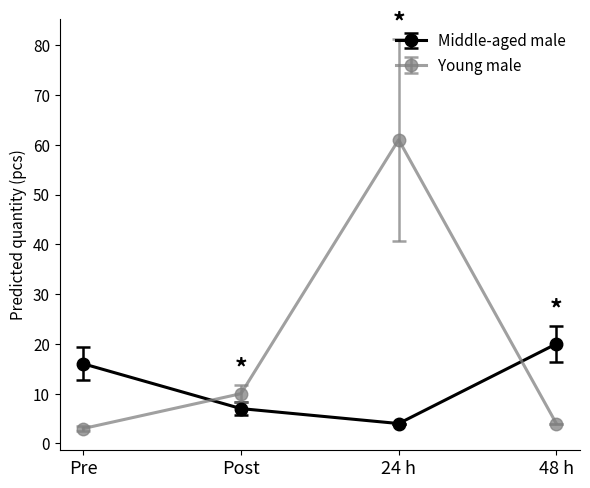

True or false: Young male has a value of 3 at Pre.

True